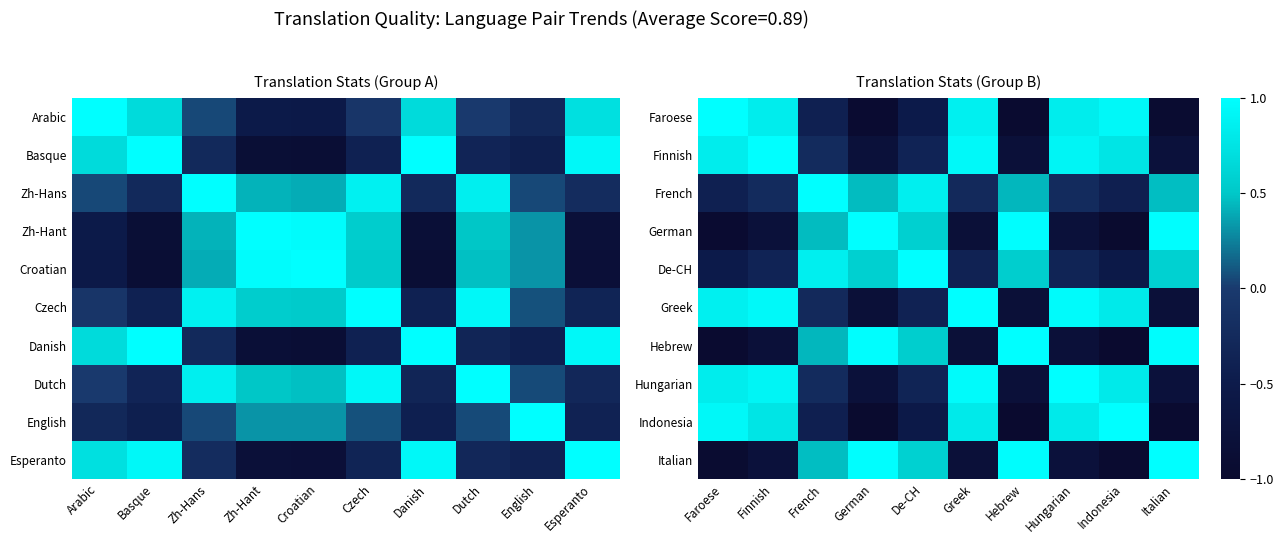

What is the smallest value displayed?

-1.0